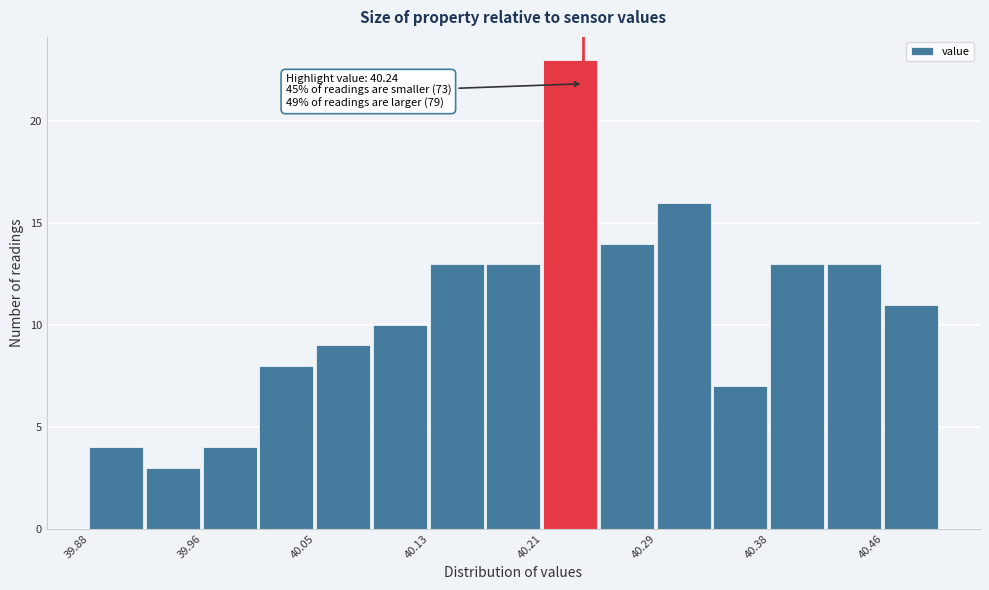

Which range on the x-axis has the tallest bar?

40.21 to 40.25